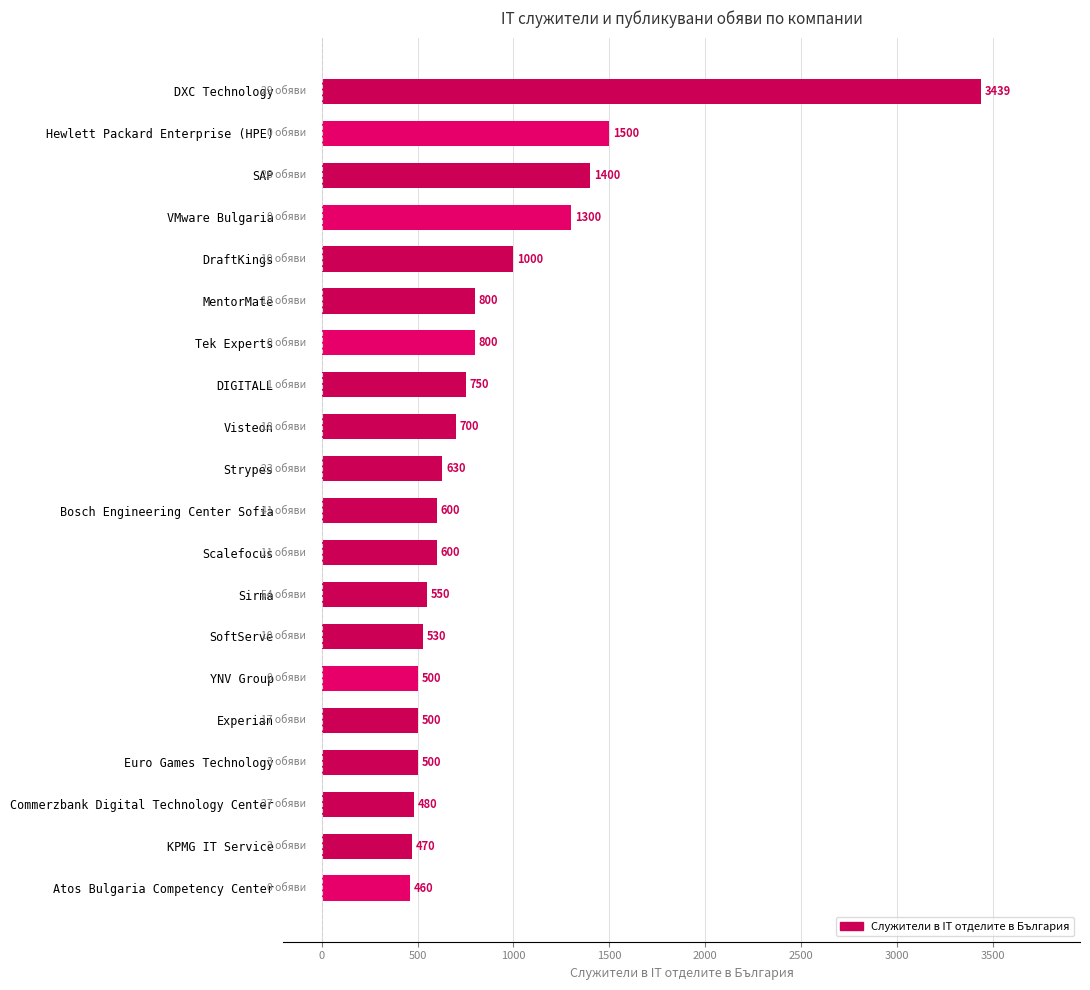

The value at Atos Bulgaria Competency Center is 460. True or false?

True